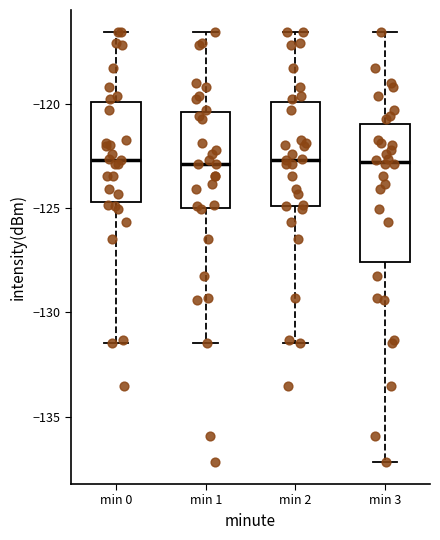

Reading left to right, transcribe this box plot: for each box, give where its median line is, the range the box spans, and where its two whiskers end, as read against the y-axis. The values are not printed on the chart, so give them approximately, as read against the axis.

min 0: median -122.5, box -124.5 to -120.0, whiskers -131.5 to -116.5
min 1: median -123.0, box -125.0 to -120.5, whiskers -131.5 to -116.5
min 2: median -122.5, box -125.0 to -120.0, whiskers -131.5 to -116.5
min 3: median -123.0, box -127.5 to -121.0, whiskers -137.0 to -116.5